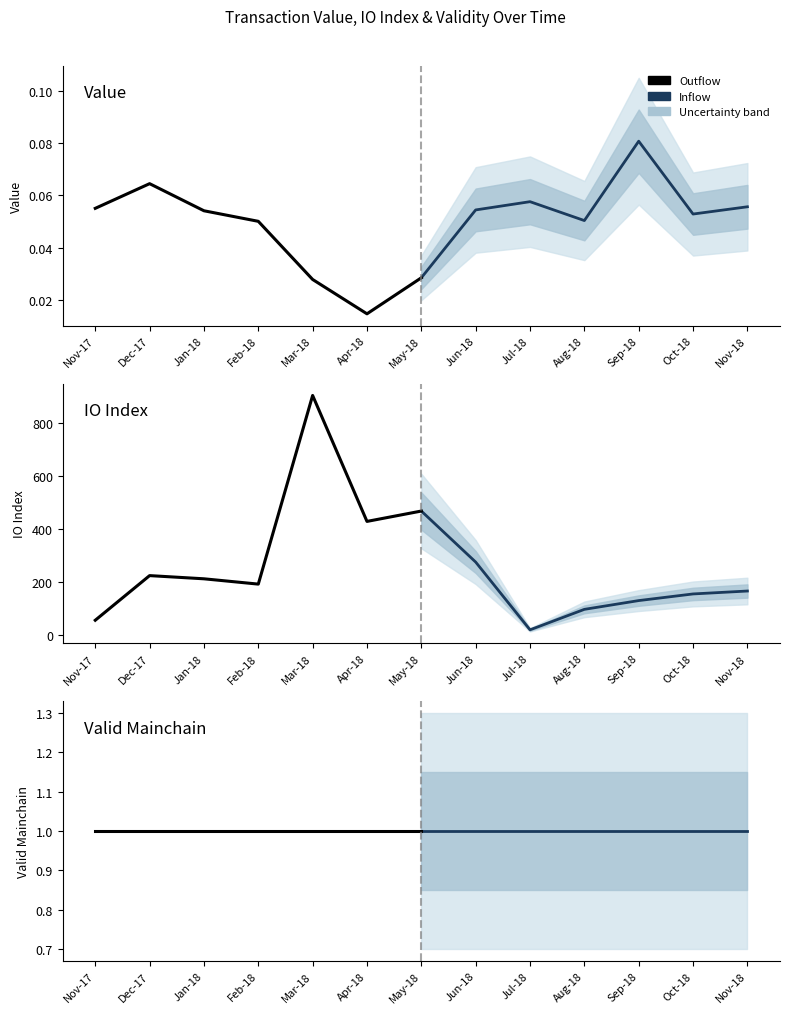

What is the sum of the Inflow (value) values at 3 and 0?

0.1